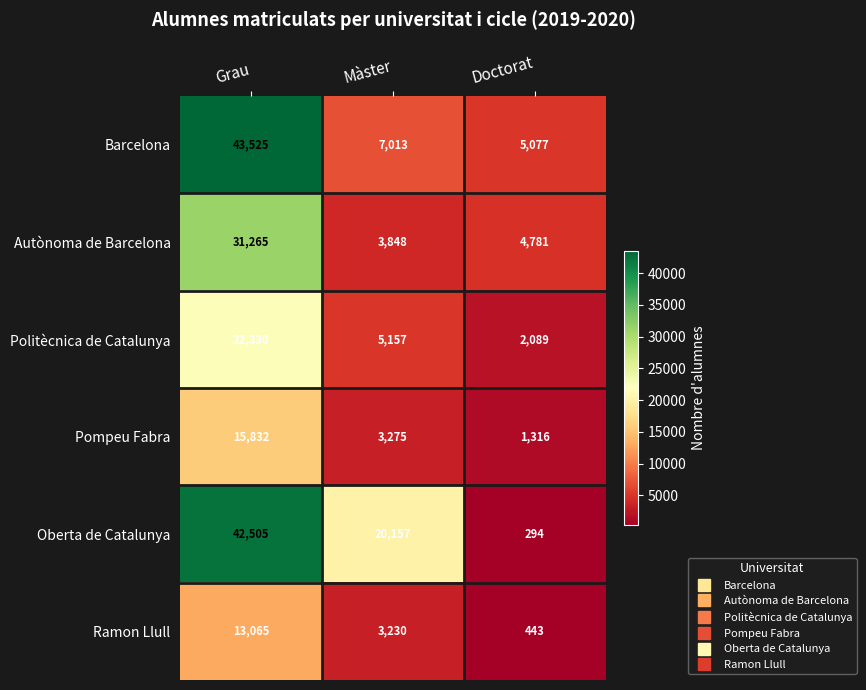

Reading left to right, what are all the values shown in this chart?

Barcelona: Grau=43525	Màster=7013	Doctorat=5077
Autònoma de Barcelona: Grau=31265	Màster=3848	Doctorat=4781
Politècnica de Catalunya: Grau=22330	Màster=5157	Doctorat=2089
Pompeu Fabra: Grau=15832	Màster=3275	Doctorat=1316
Oberta de Catalunya: Grau=42505	Màster=20157	Doctorat=294
Ramon Llull: Grau=13065	Màster=3230	Doctorat=443